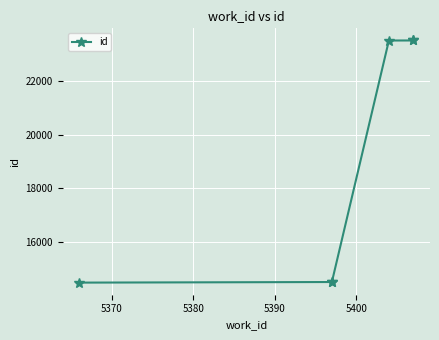

What is the ratio of the value at 5390 to the value at 5400?

1.0